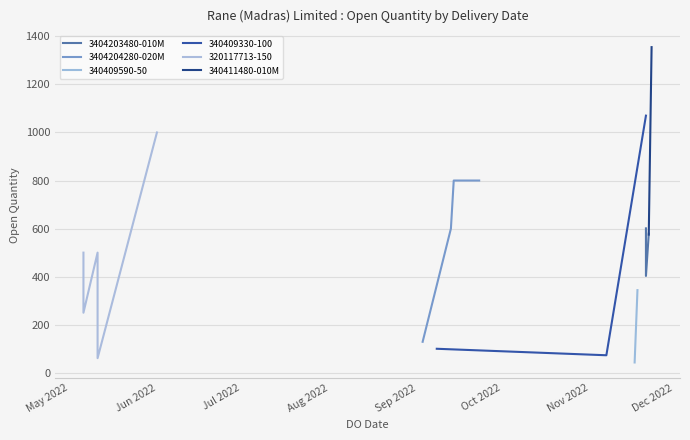

At which category does the chart reach its peak across all series?

23/11/2022